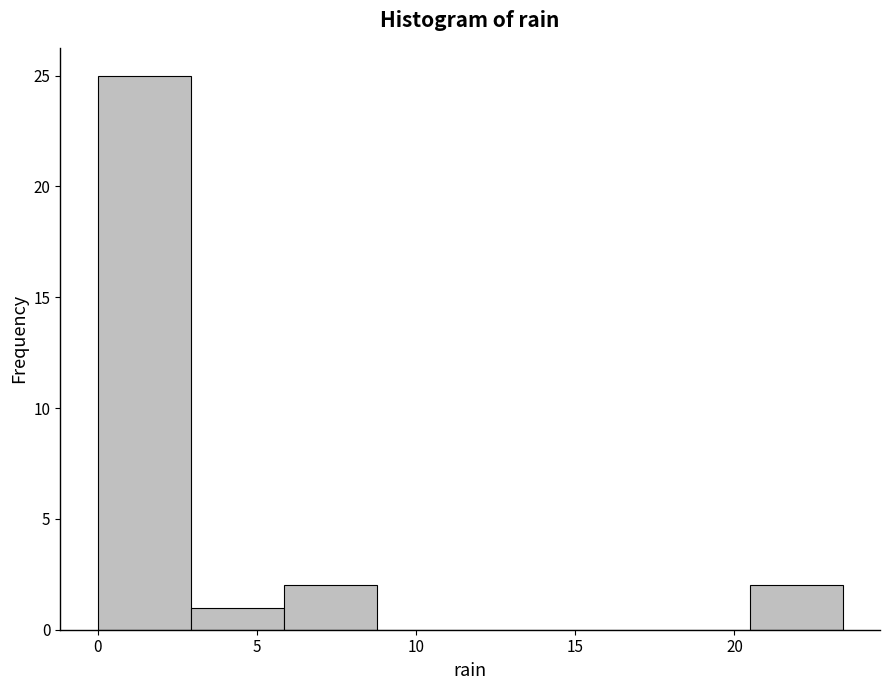

How tall is the bar that spans 20.5 to 23.5 on the x-axis? Neither the bar edges nor the heights are printed on the chart, so give them approximately, as read against the axes.

2